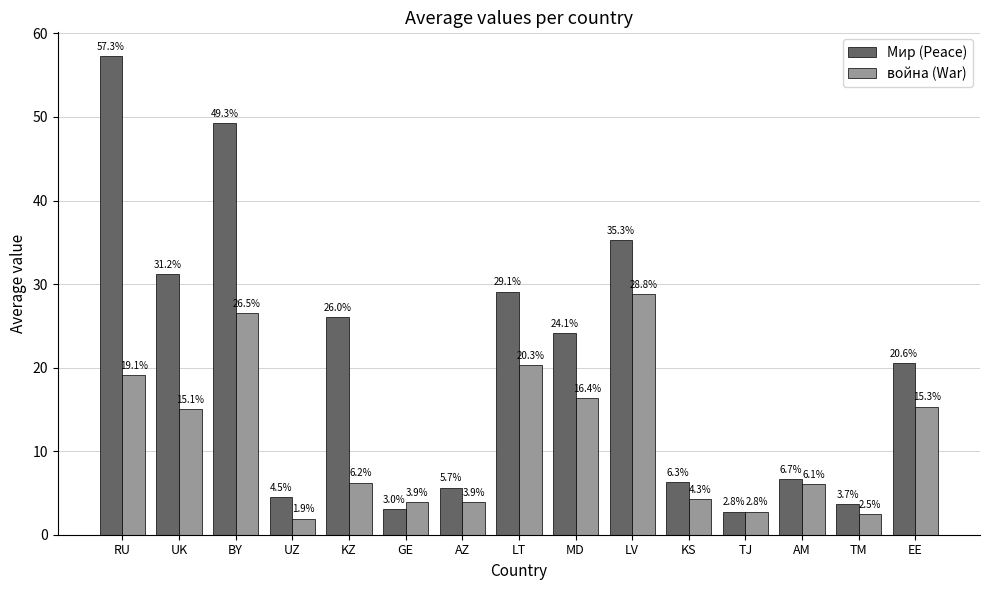

At which category is the sum across all series the highest?

RU